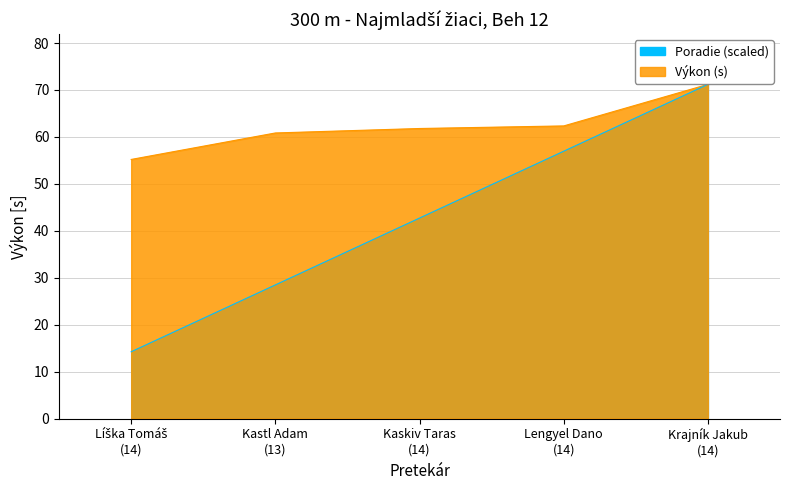

Between Lengyel Dano
(14) and Kaskiv Taras
(14), which is larger?

Lengyel Dano
(14)